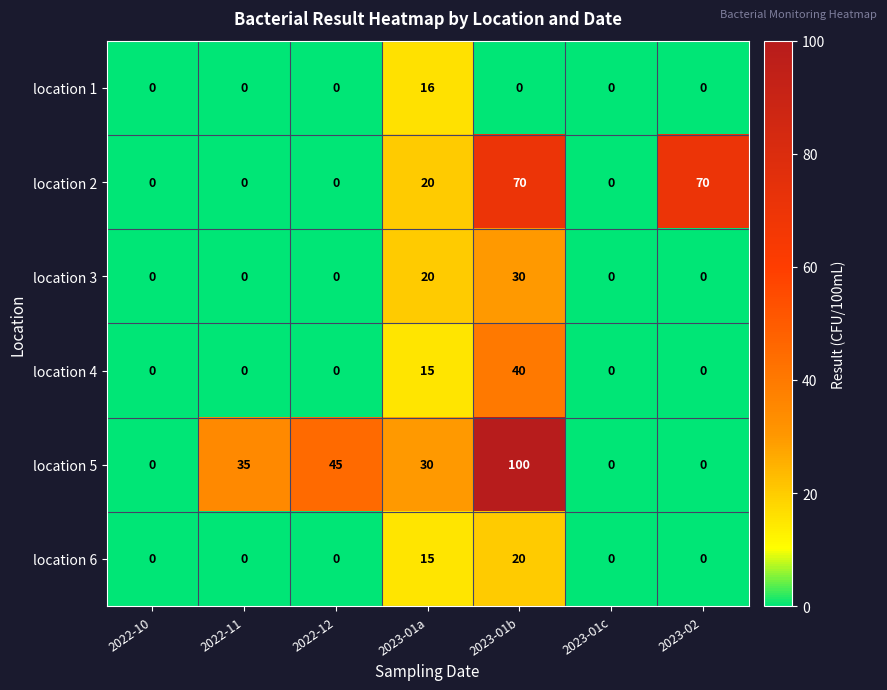

The value of location 3 at 2023-02 is 10. True or false?

False